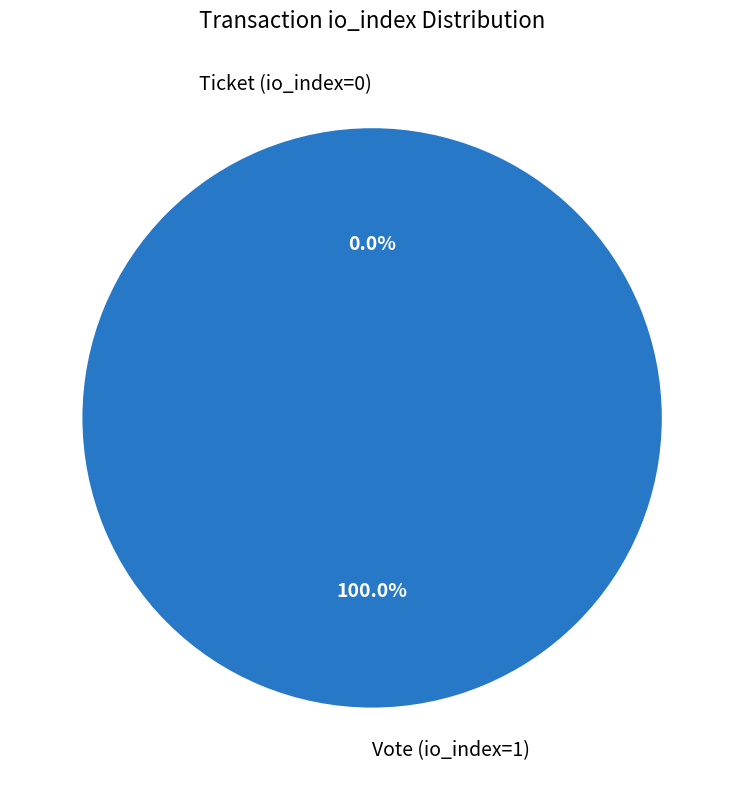

True or false: Vote (io_index=1) accounts for 100% of the total.

True